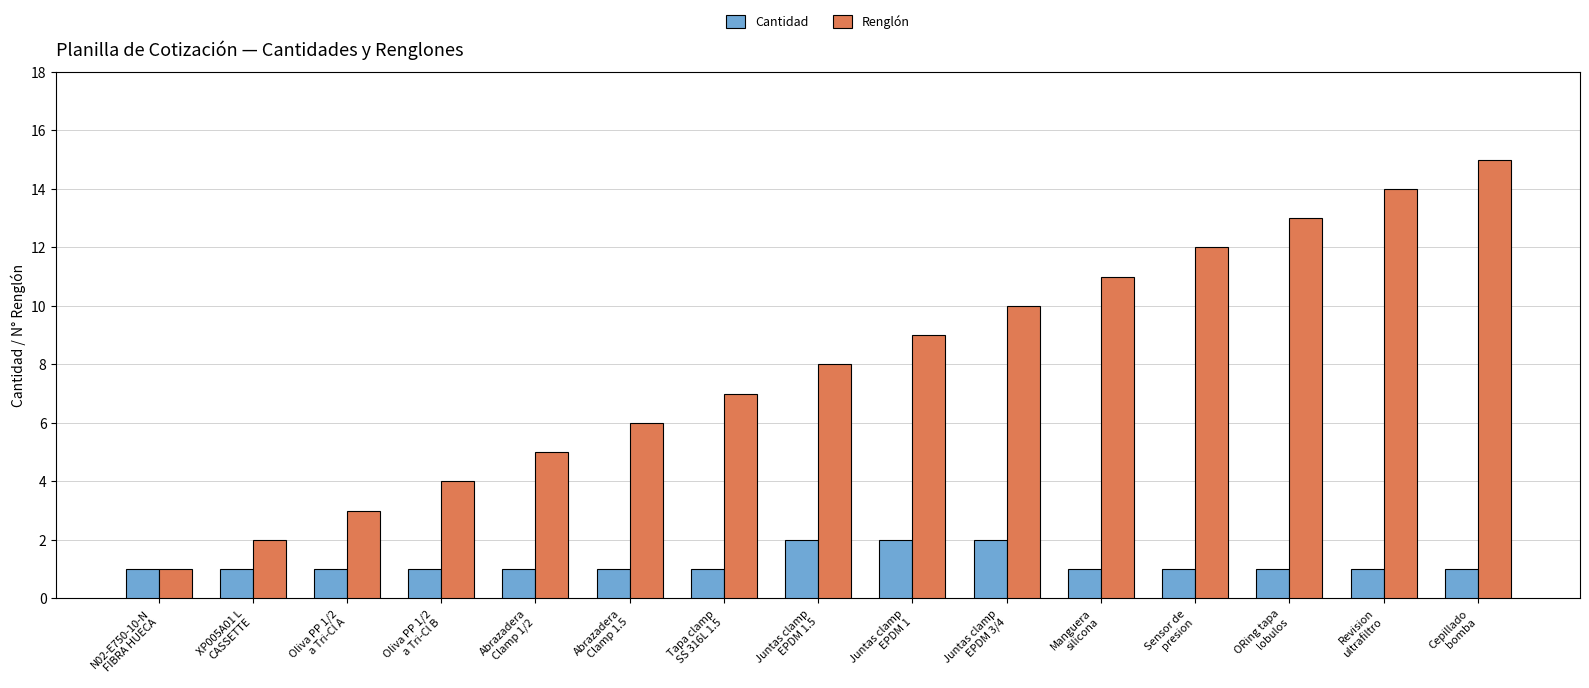

Which series has the largest range (max minus min)?

Renglón